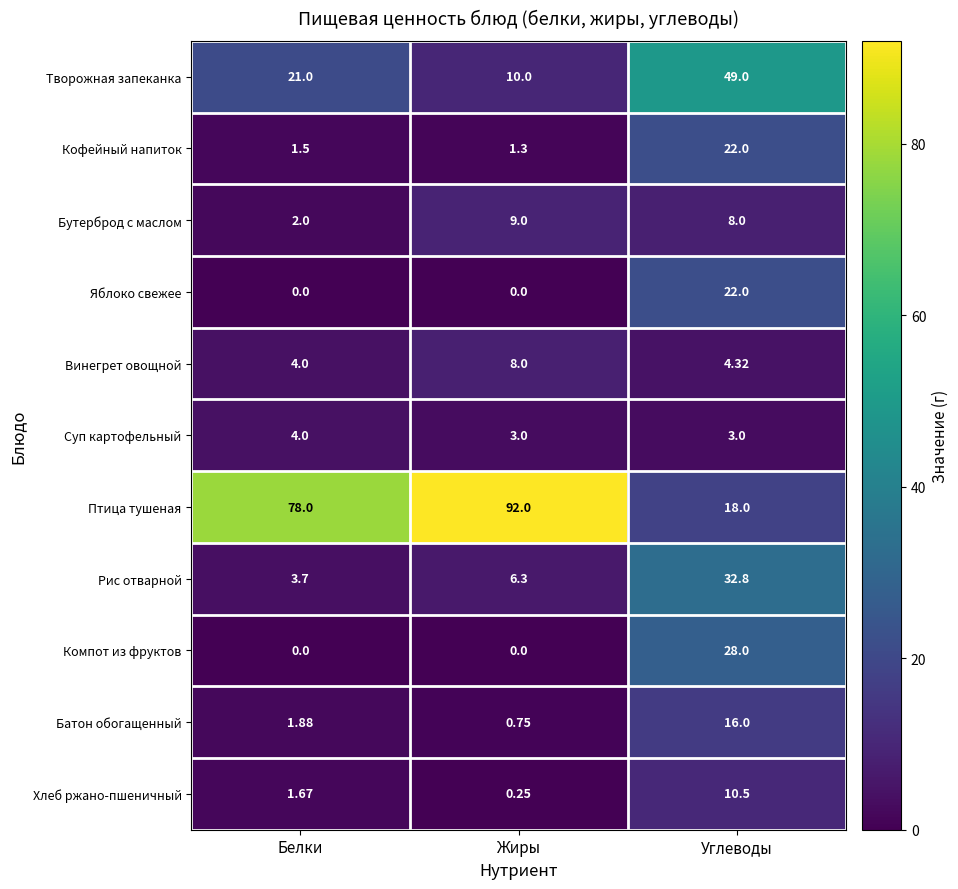

Which series changed the most between Белки and Жиры?

Птица тушеная